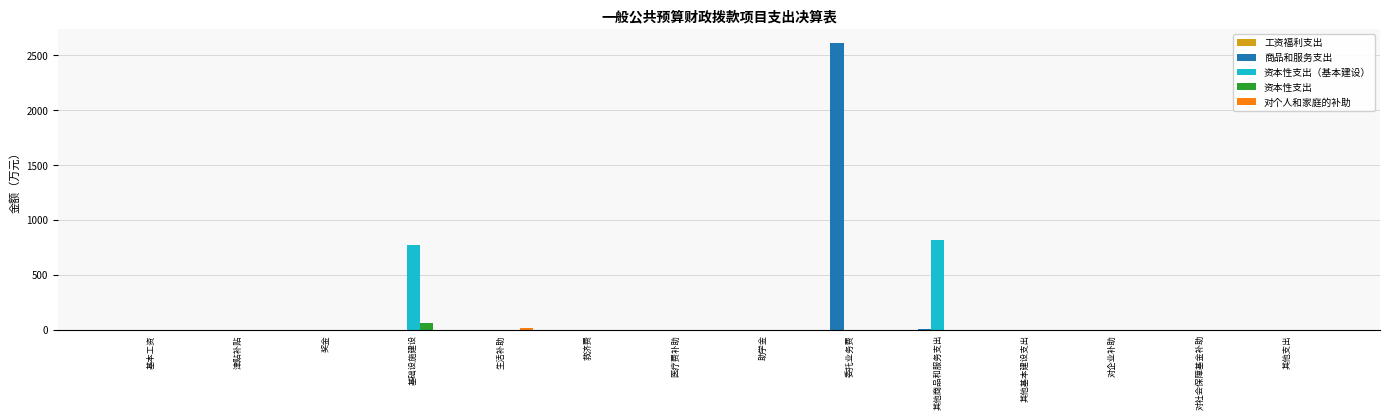

The value of 商品和服务支出 at 其他基本建设支出 is 0.0. True or false?

True